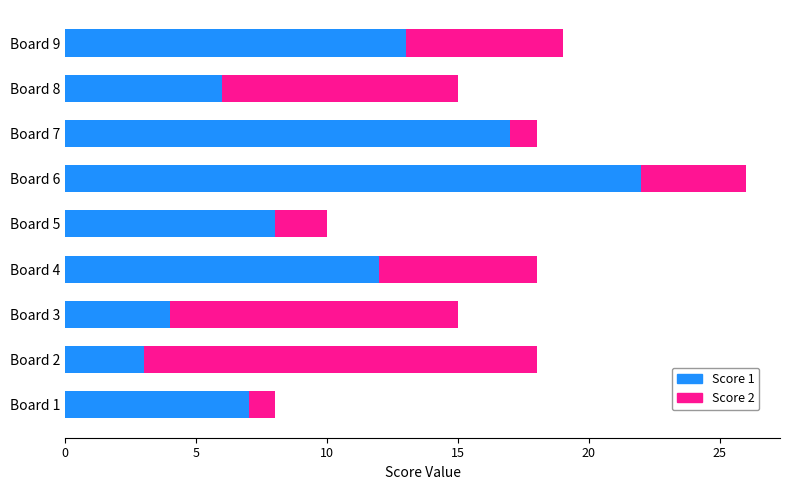

The value of Score 1 at Board 3 is 7. True or false?

False